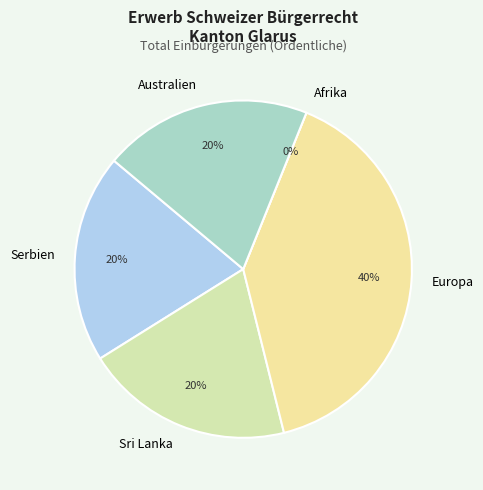

Between Australien and Serbien, which is larger?

Australien